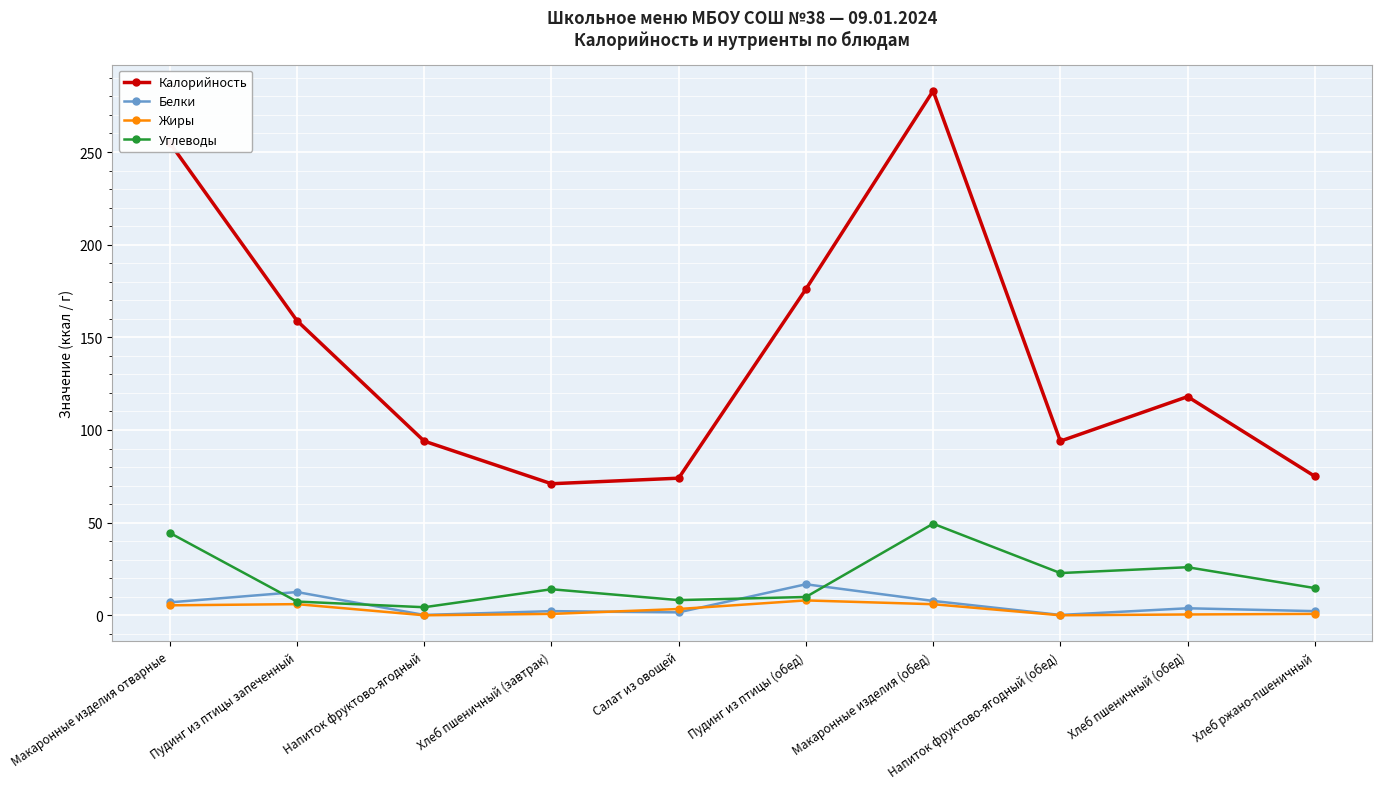

What is the maximum value for Углеводы?

49.4